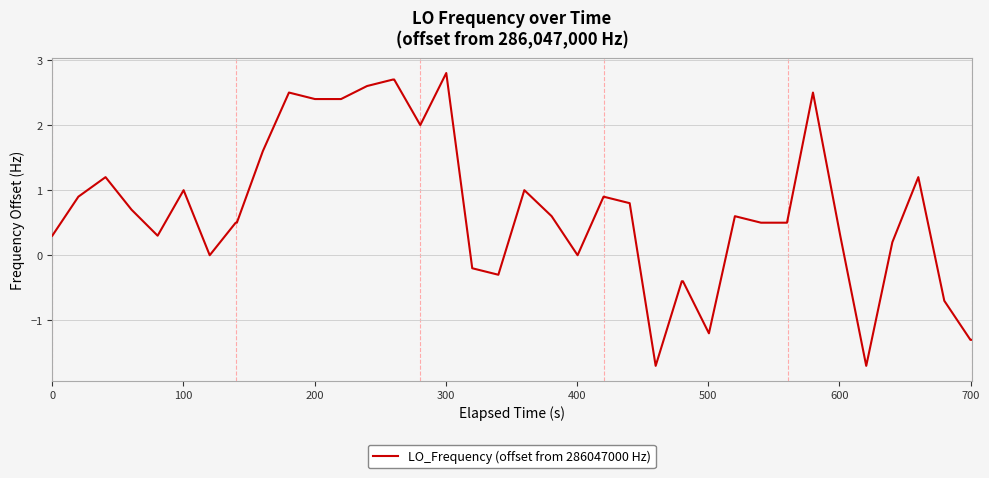

Reading right to left, list all the values displayed in this chart.

-1.3	-1.3	-0.7	1.2	0.2	-1.7	0.3	2.5	0.5	0.5	0.6	-1.2	-0.4	-0.4	-1.7	0.8	0.9	0.0	0.6	1.0	-0.3	-0.2	2.8	2.0	2.7	2.7	2.6	2.4	2.4	2.5	1.6	0.5	0.5	0.0	1.0	0.3	0.7	1.2	0.9	0.3